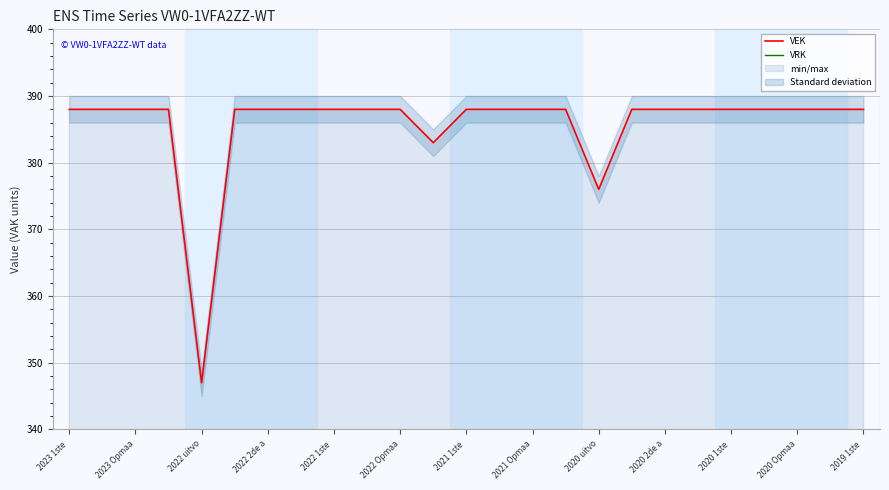

Which series has the largest total across all categories?

VEK